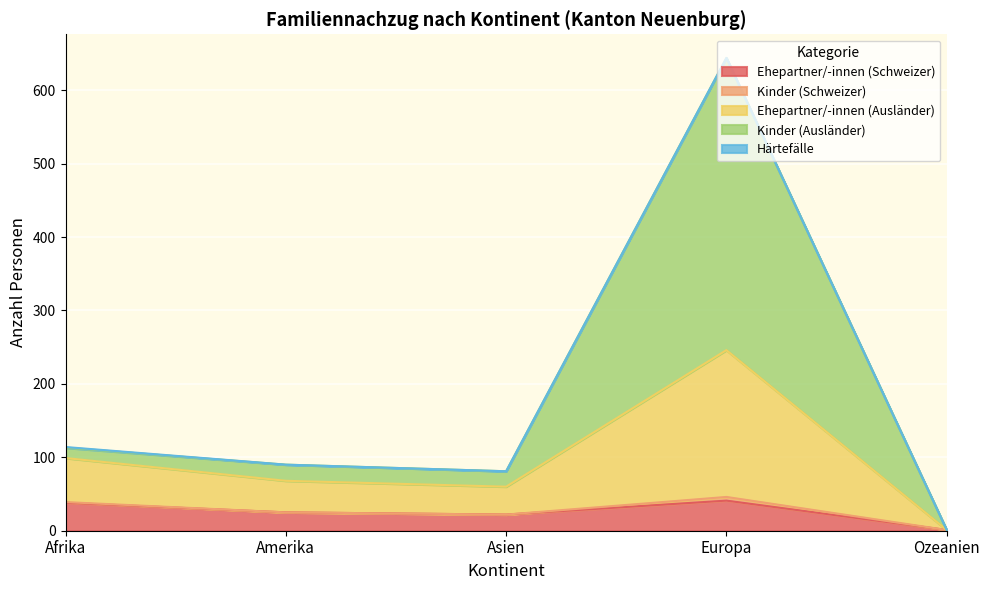

At which category is the sum across all series the highest?

Europa